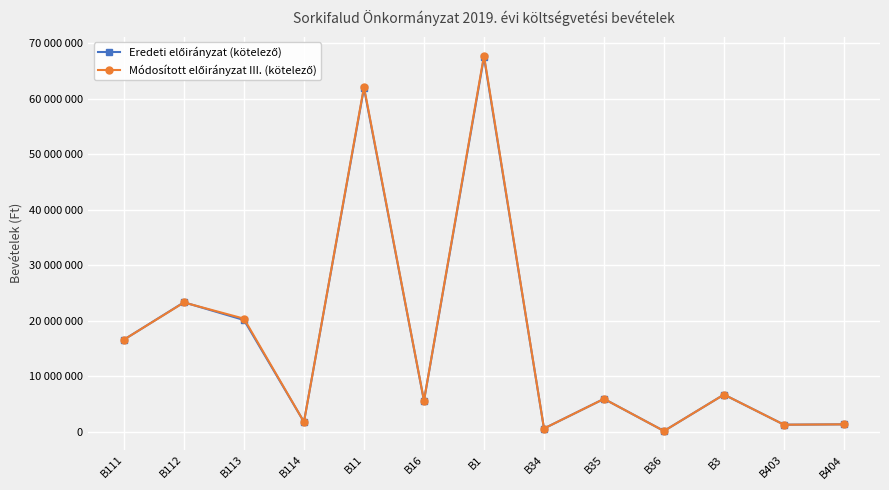

Rank the categories by Eredeti előirányzat (kötelező) value from highest to lowest.

B1, B11, B112, B113, B111, B3, B35, B16, B114, B404, B403, B34, B36